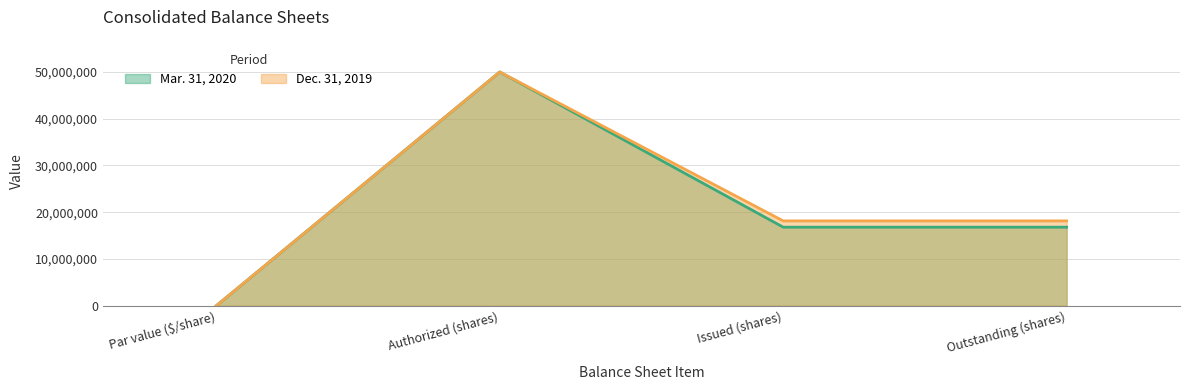

At which category is the sum across all series the highest?

Authorized (shares)